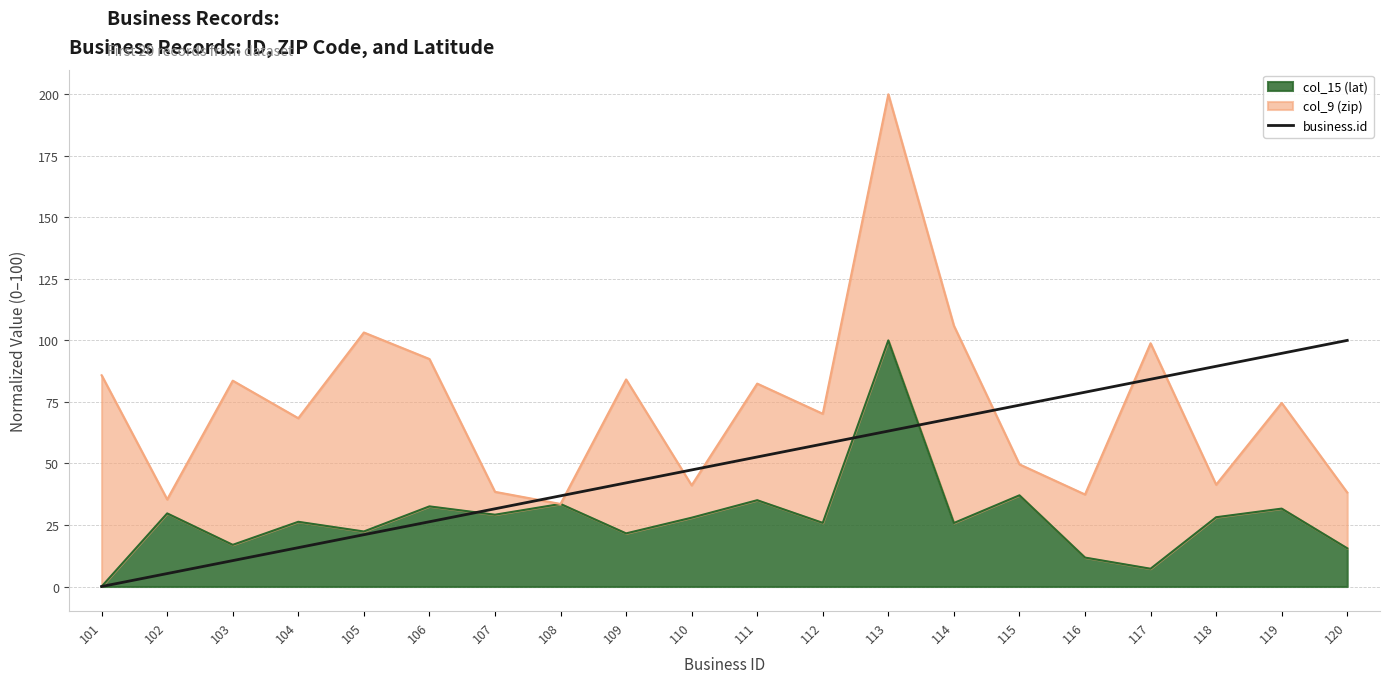

What value does the data have at 104?

15.8